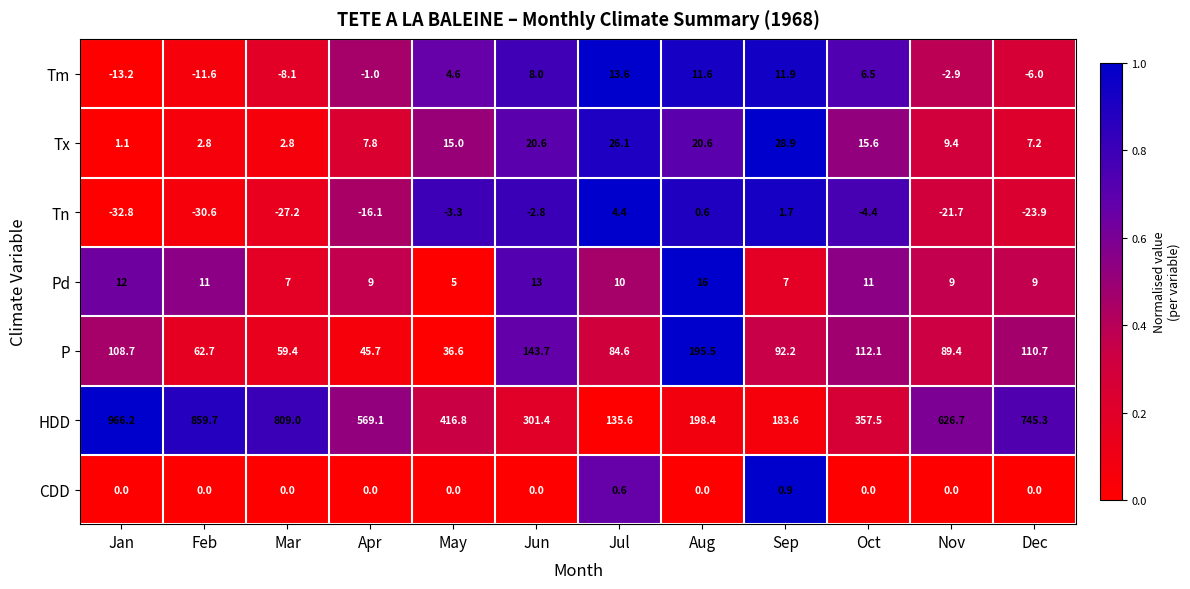

At which label does Pd first exceed 10?

Jan